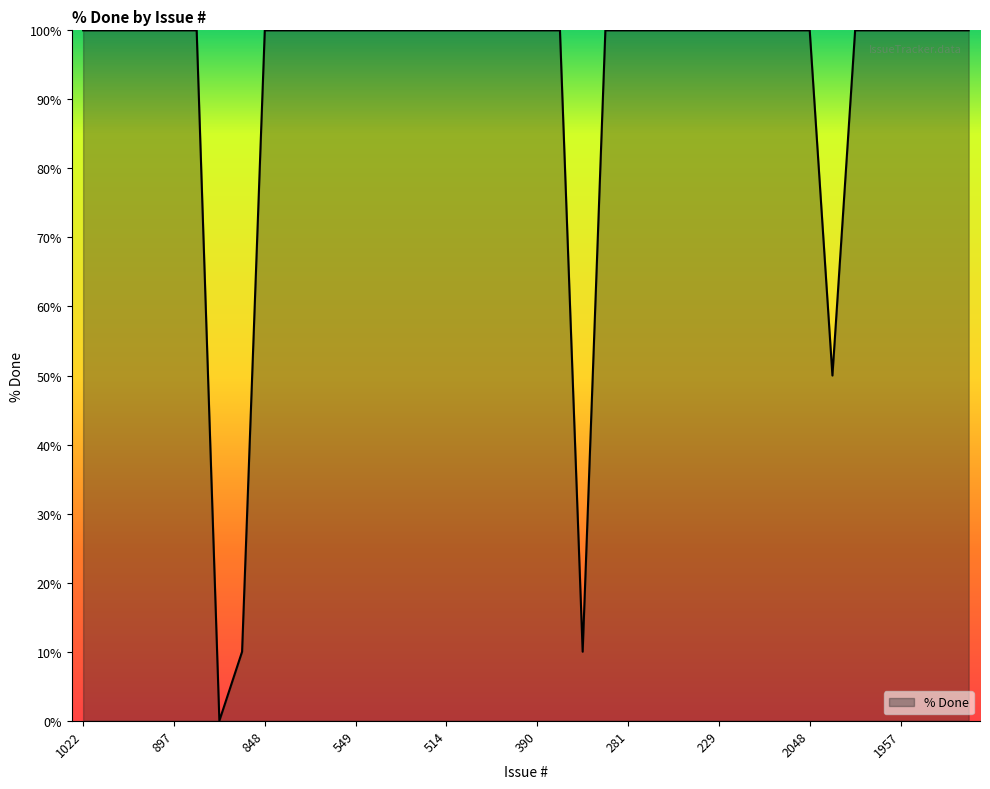

What is the difference between the maximum and minimum values?

100